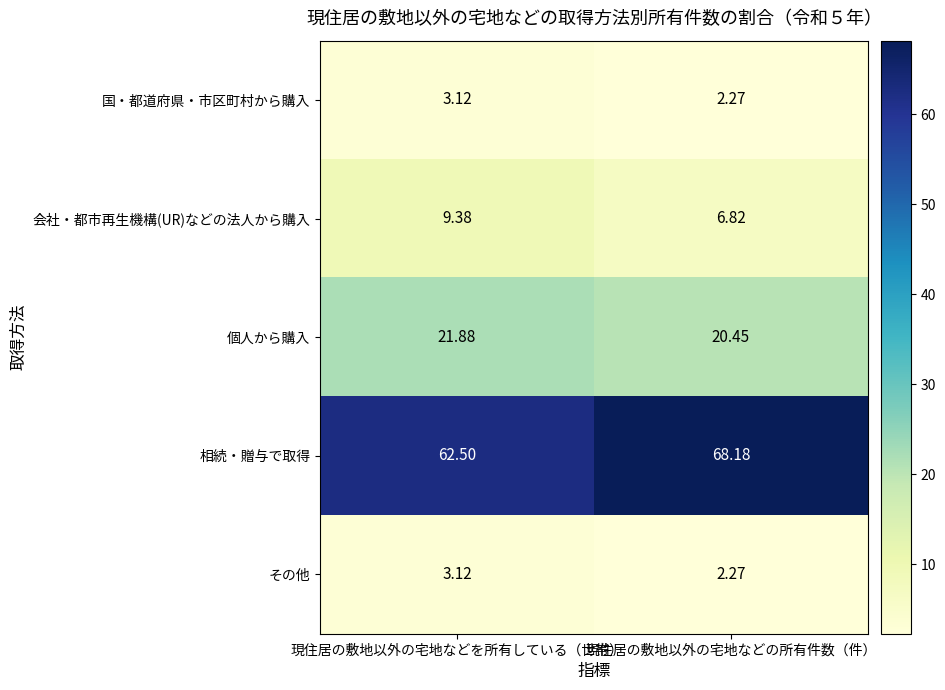

Which series has the largest total across all categories?

相続・贈与で取得